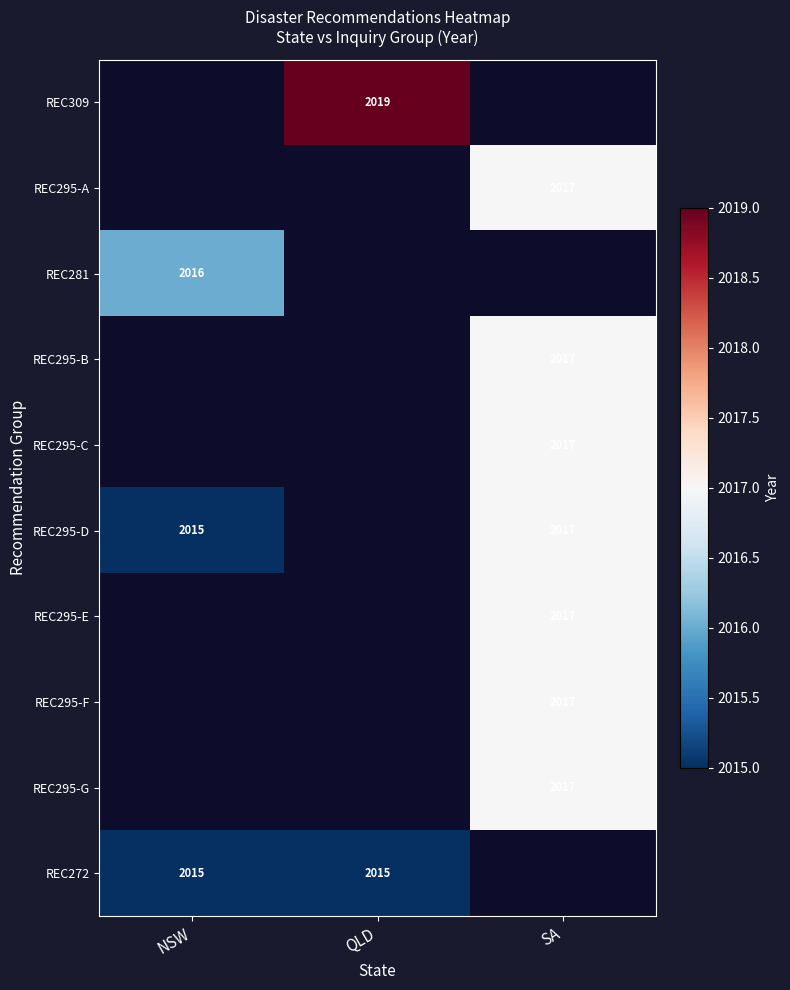

How many categories are shown in the chart?

3